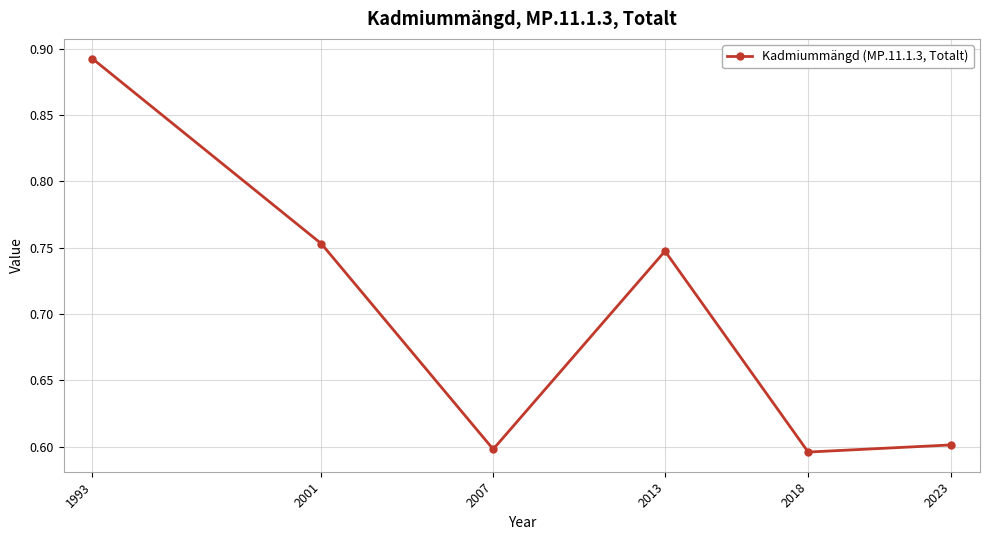

How many interior local peaks (higher than both neighbors) does the data have?

1